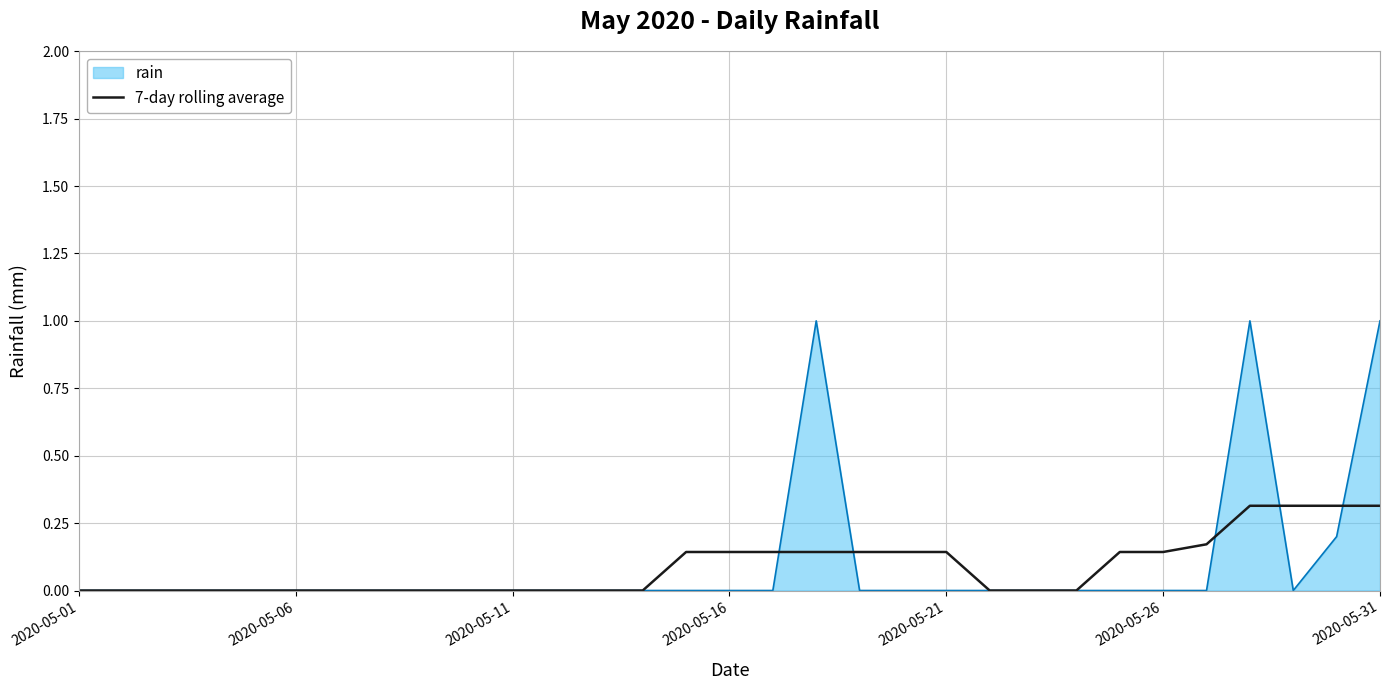

List the series in order of their peak value, lowest first.

7-day rolling average, rain